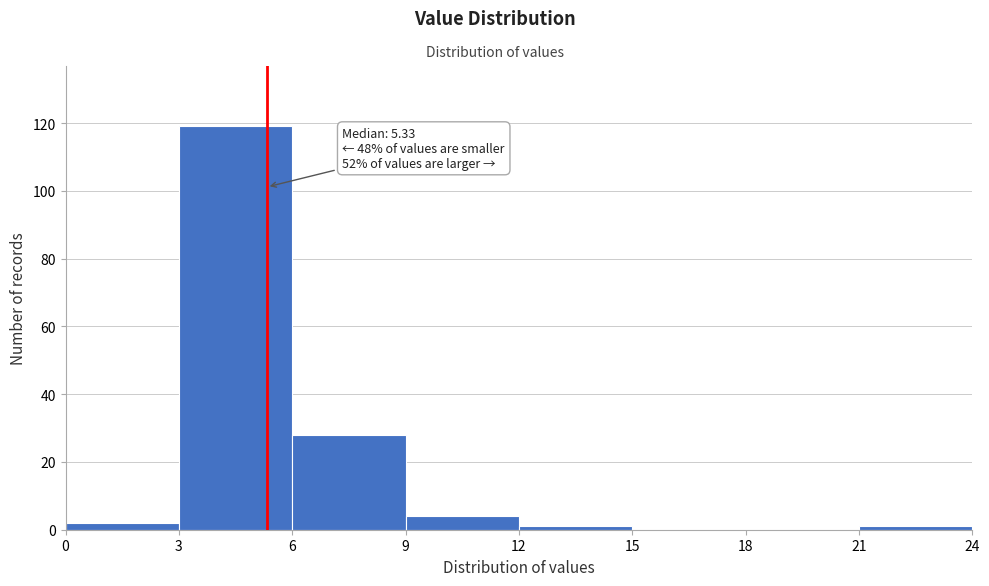

Which range on the x-axis has the tallest bar?

3 to 6